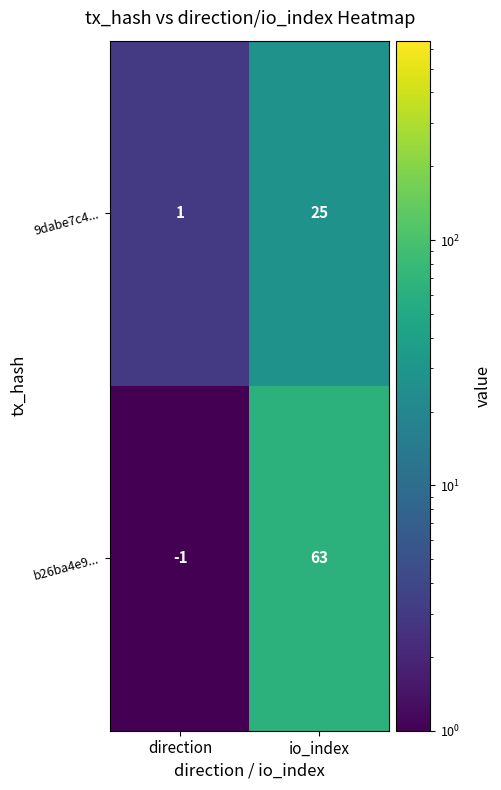

What is the average value of the 9dabe7c4... series?

13